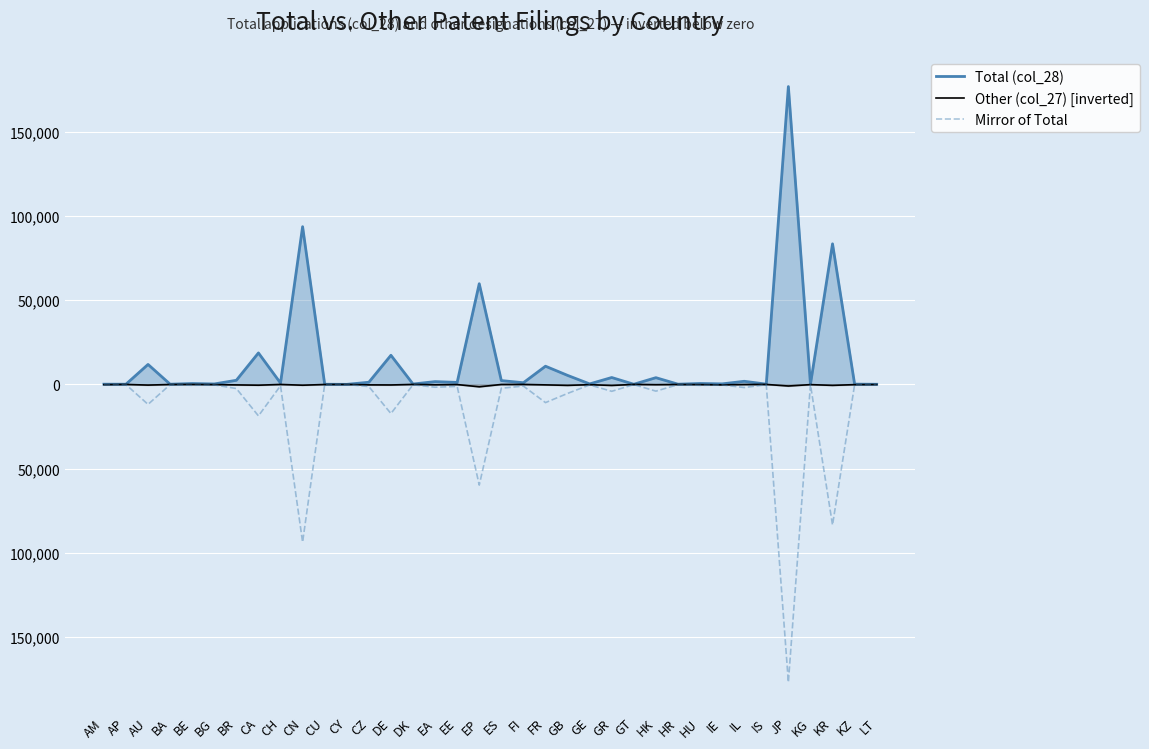

Is it true that Mirror of Total equals -67 at AM?

False